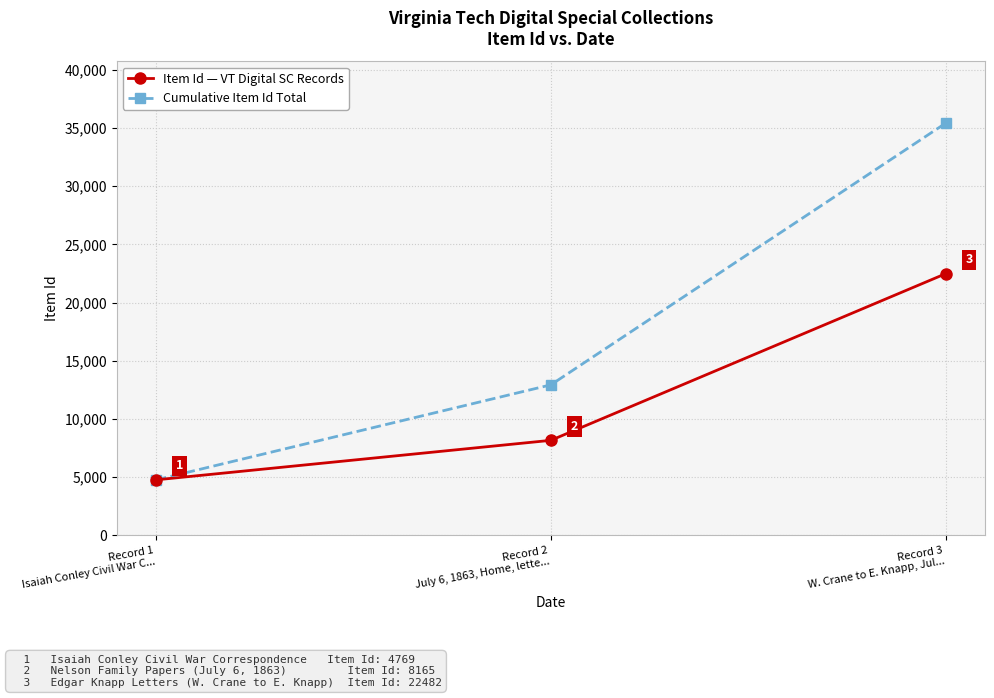

How many Cumulative Item Id Total values are between 4769 and 35416?

3